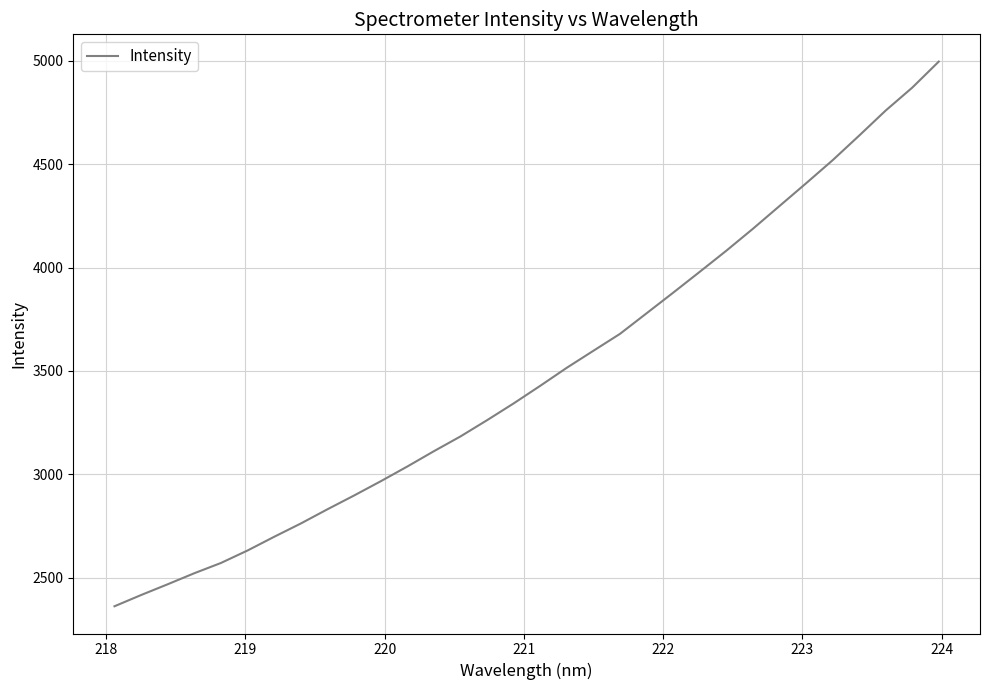

What is the difference between the maximum and minimum values?

2635.3